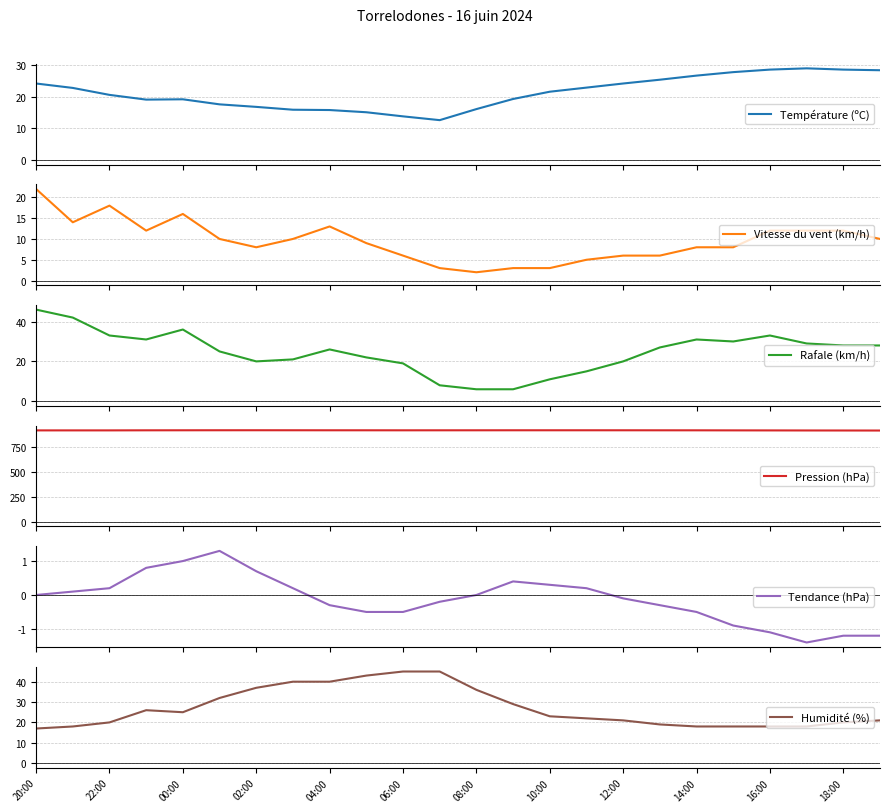

True or false: Humidité (%) has a value of 18 at 16:00.

True